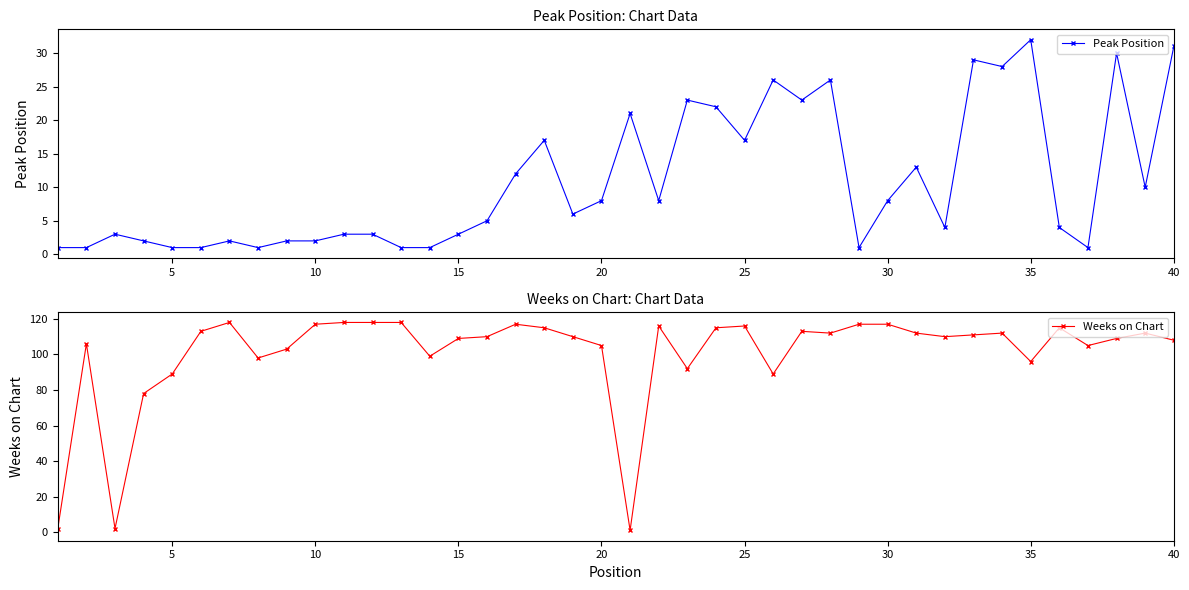

The value of Peak Position at 30 is 8. True or false?

True